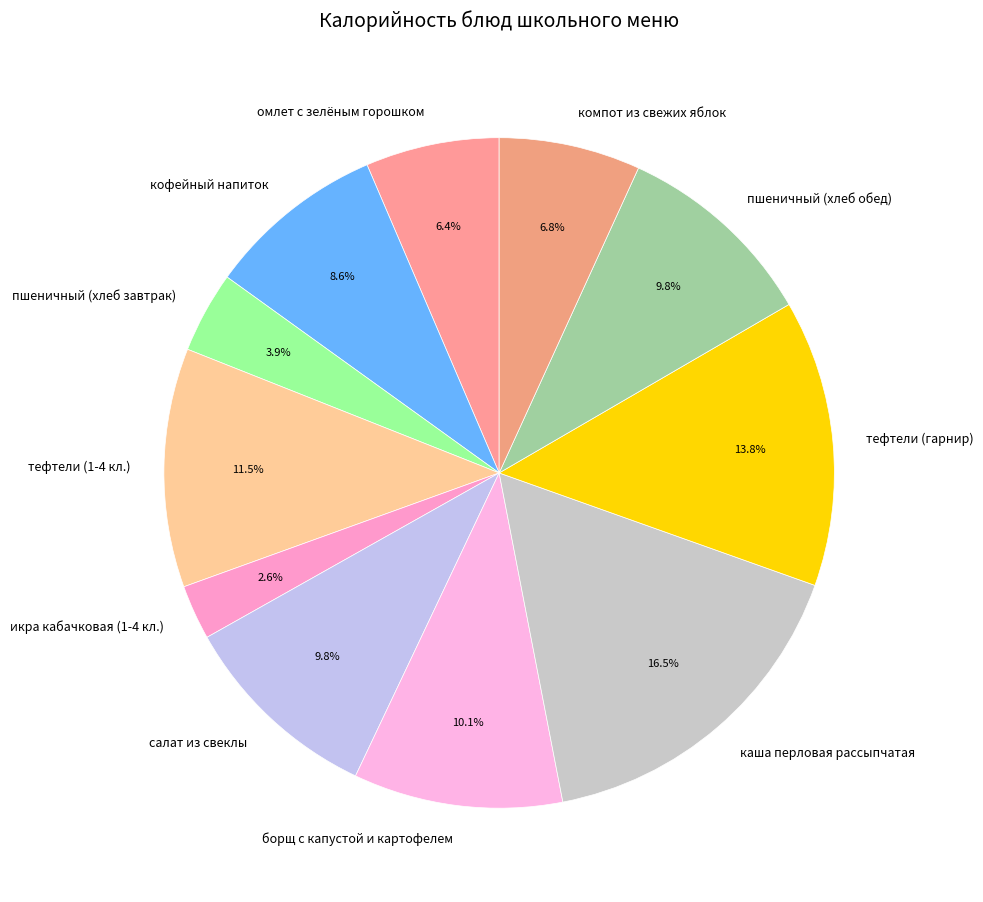

Which slice is the largest?

каша перловая рассыпчатая